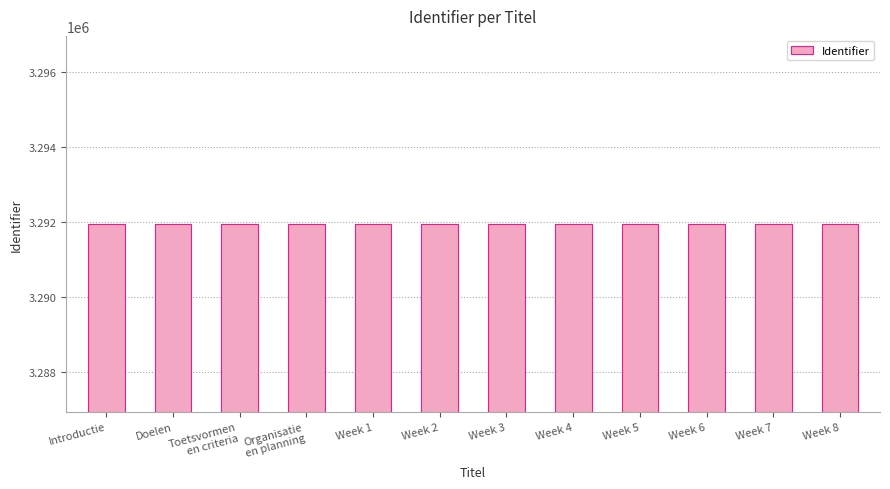

What is the maximum value shown in the chart?

3291957